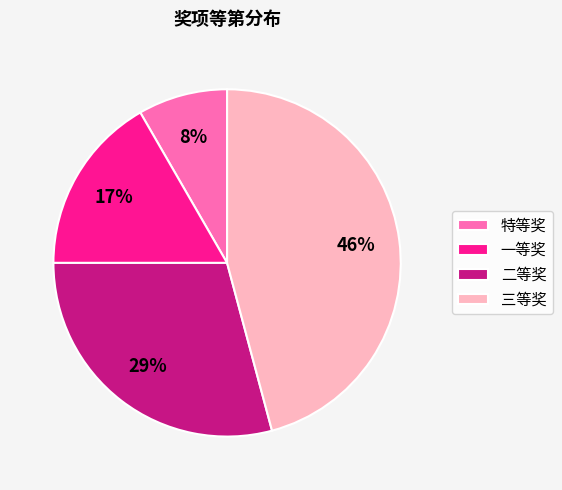

To the nearest percent, what is the combined percentage of 三等奖 and 特等奖?

54%